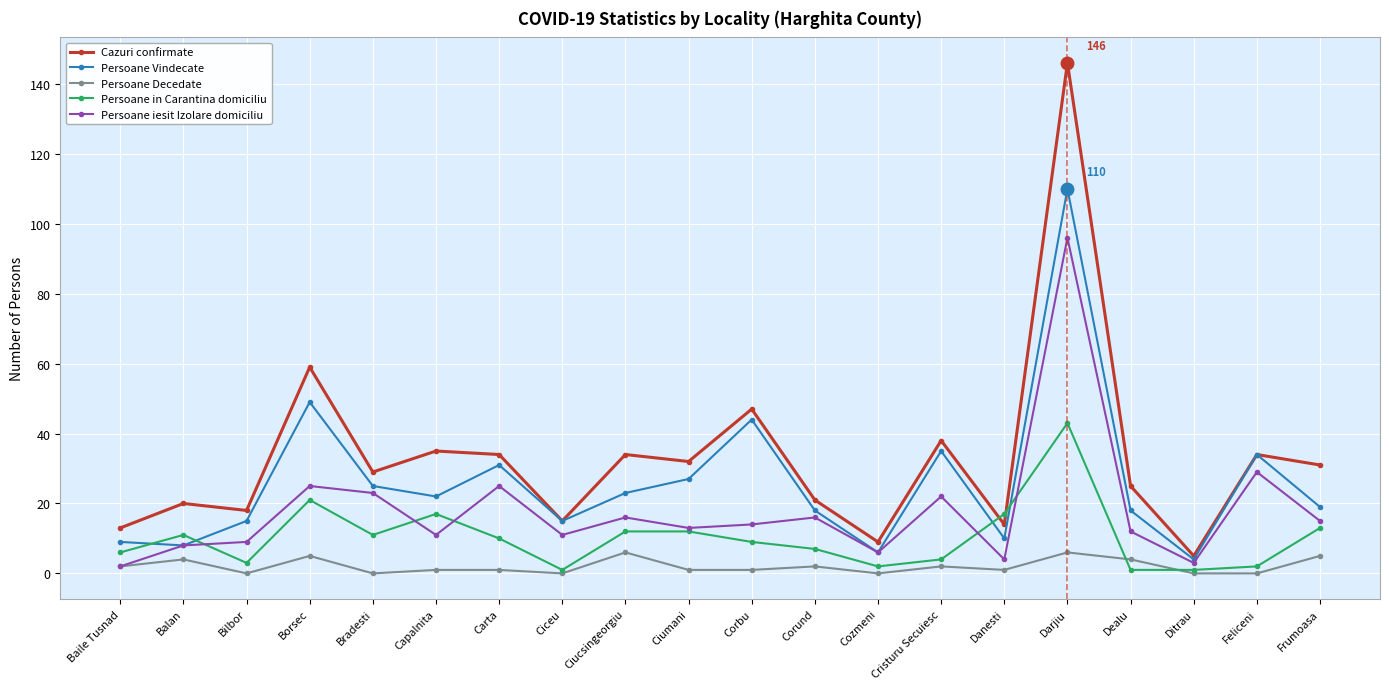

What is the total value across all series at Corbu?

115